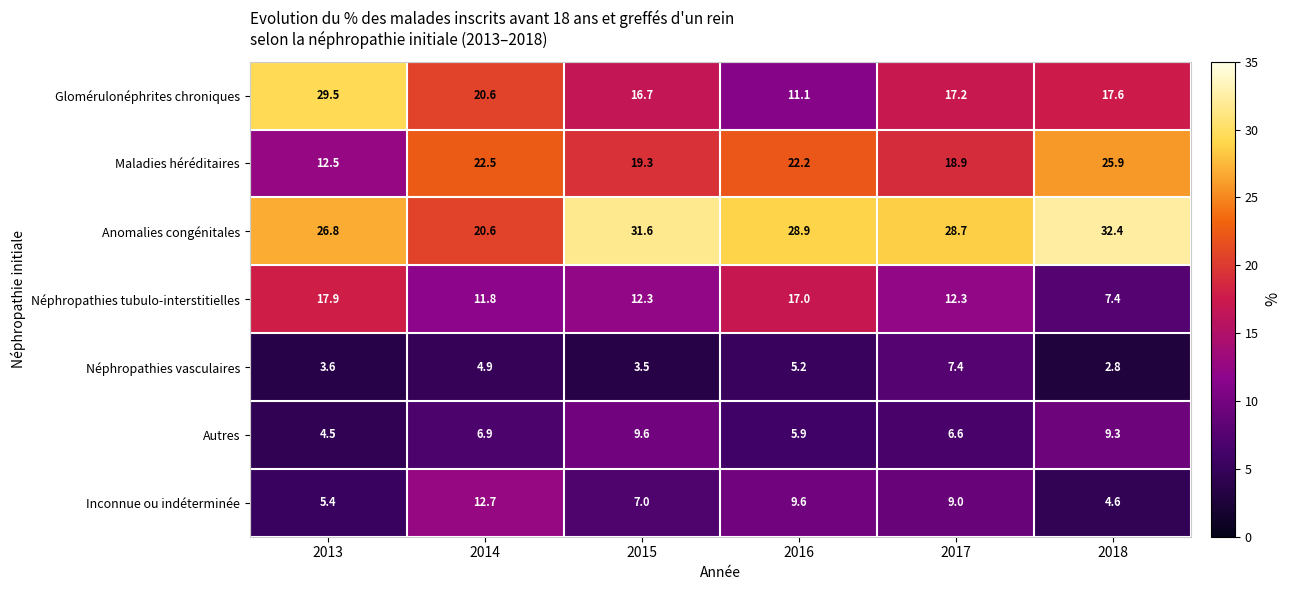

How many categories are shown in the chart?

6